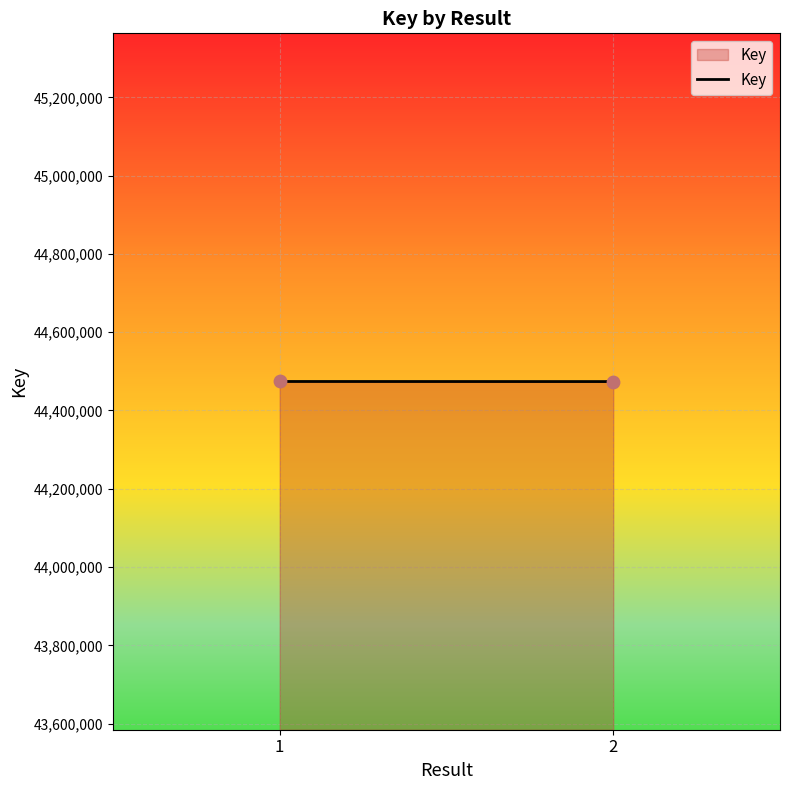

What is the average Y value?

44473925